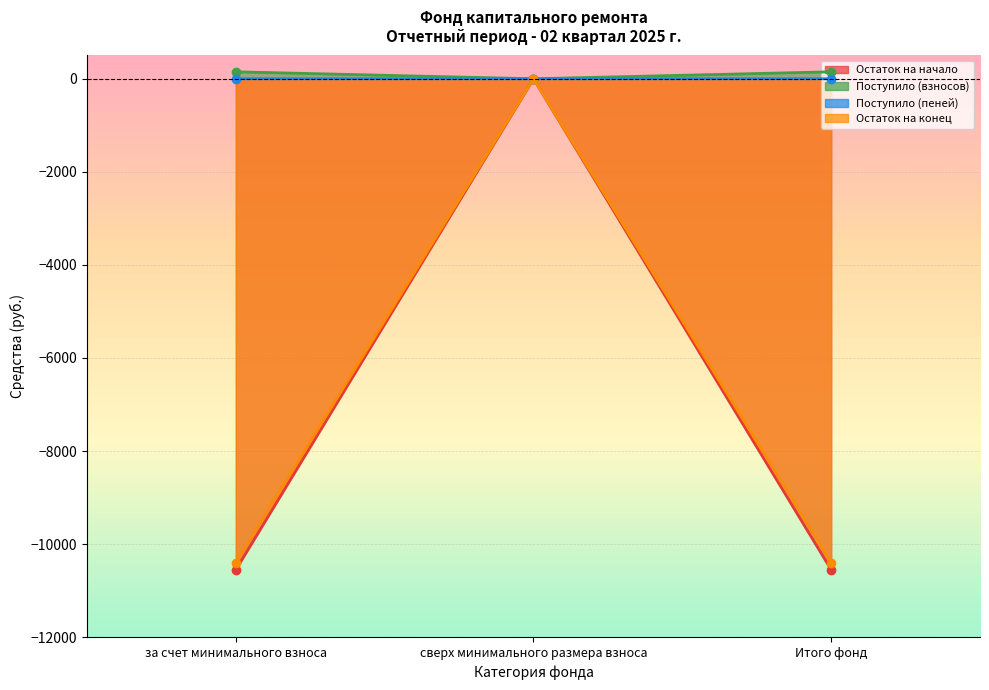

Which series changed the most between сверх минимального размера взноса and Итого фонд?

Остаток на начало